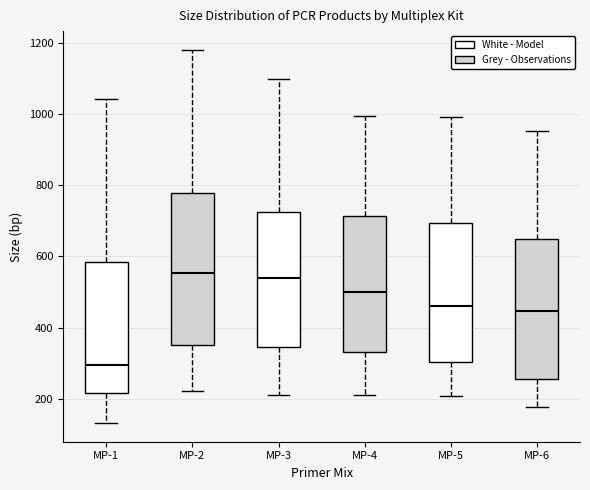

Which box has the lowest median line?

MP-1